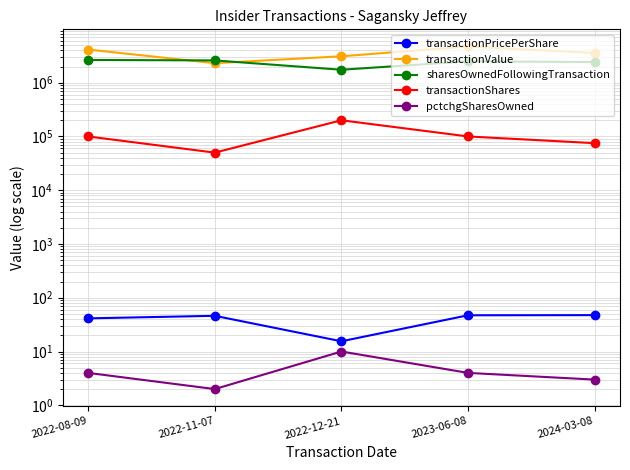

How many distinct data groups are displayed?

5